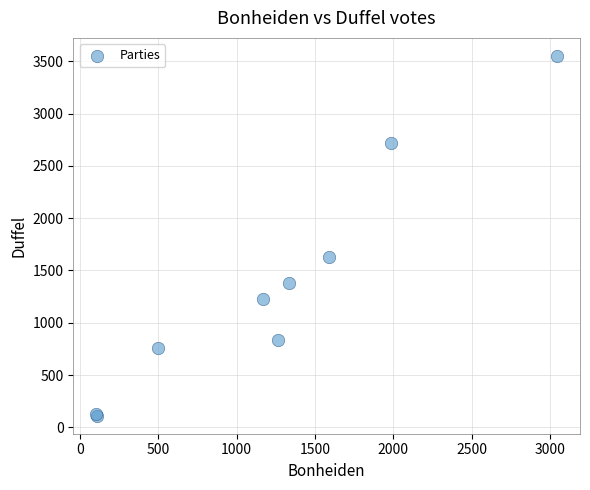

What Y value in the scatter plot is closest to 1831?

1631